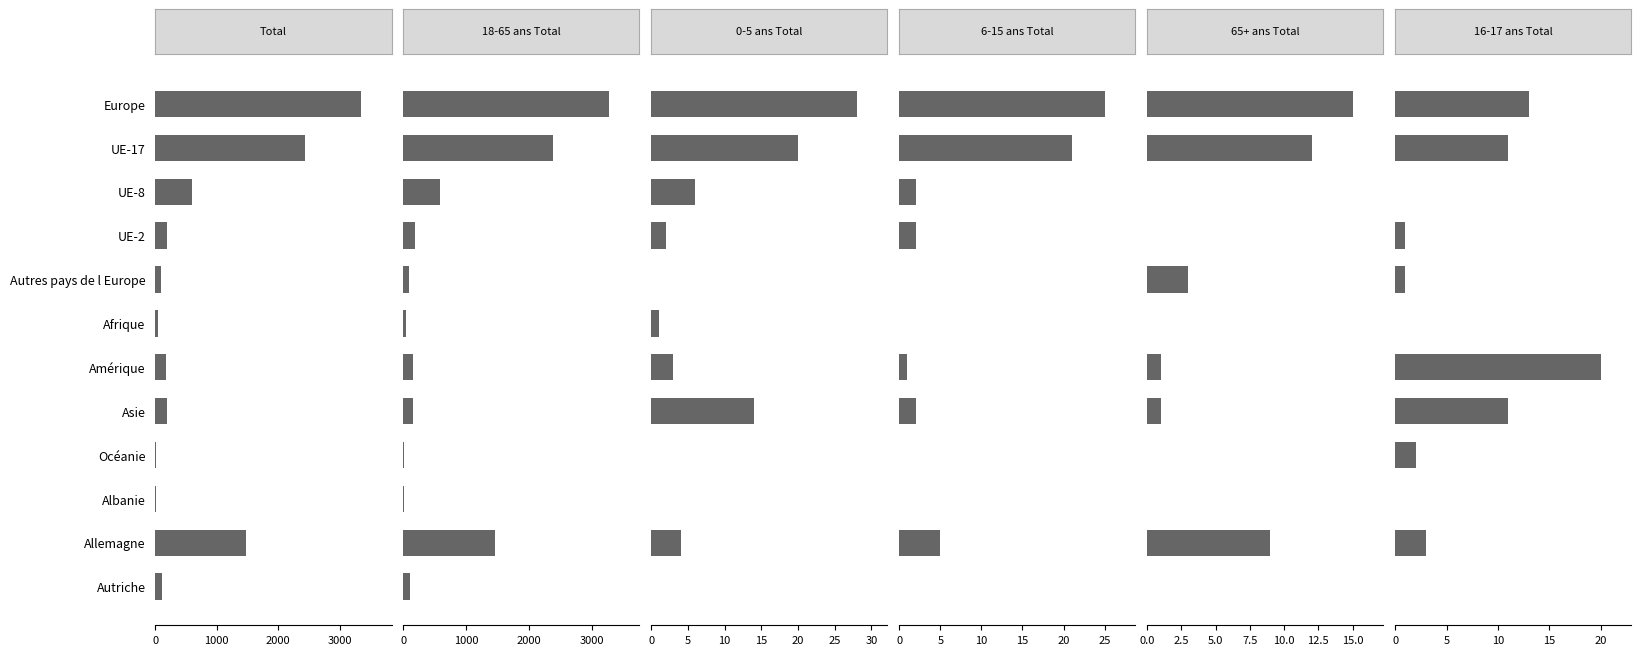

What are all the series names shown in the legend?

Total (col_2), 18-65 ans Total (col_11), 0-5 ans Total (col_8), 6-15 ans Total (col_5), 65+ ans Total (col_14), 16-17 ans Total (col_1)